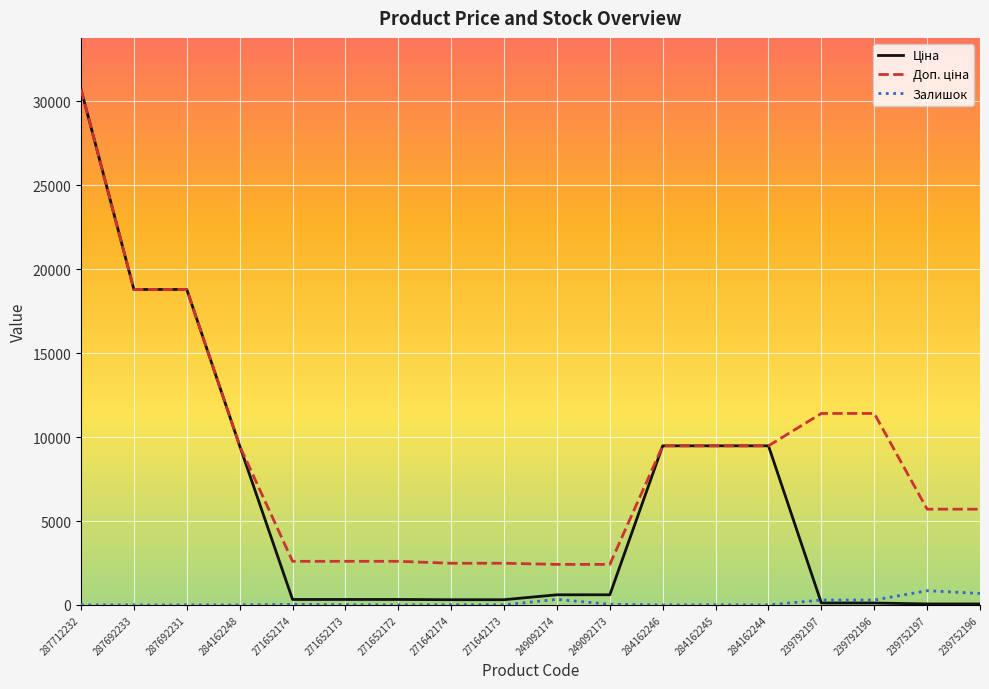

Is it true that Залишок equals 290.0 at 239792196?

True